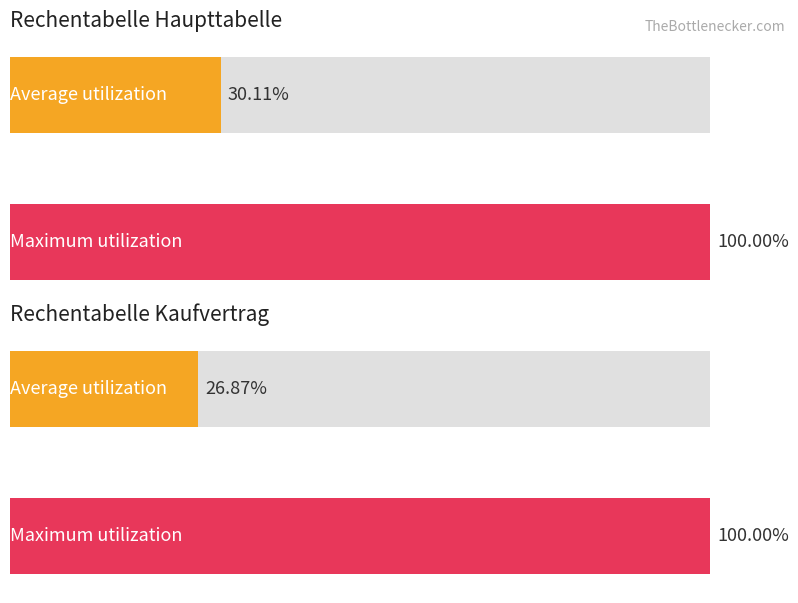

At how many categories does at least one series exceed 98?

1